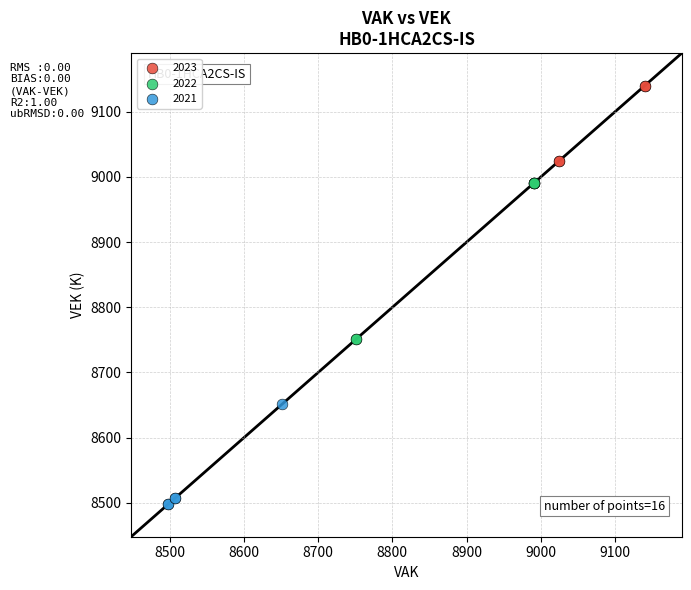

What are all the series names shown in the legend?

2023, 2022, 2021